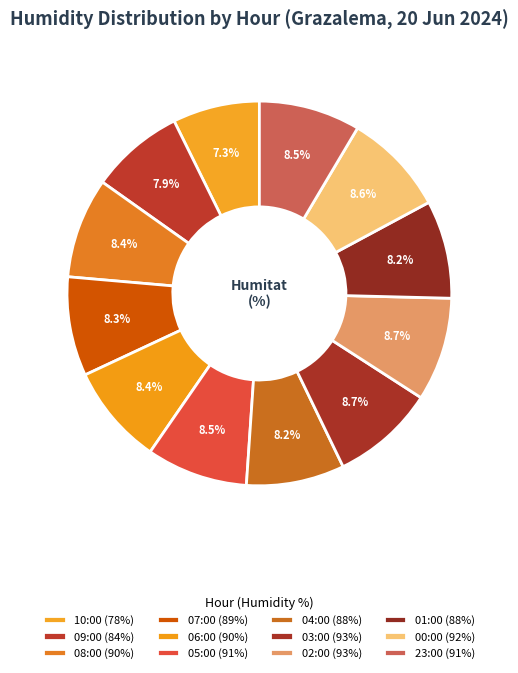

Count the number of slices in the pie.

12